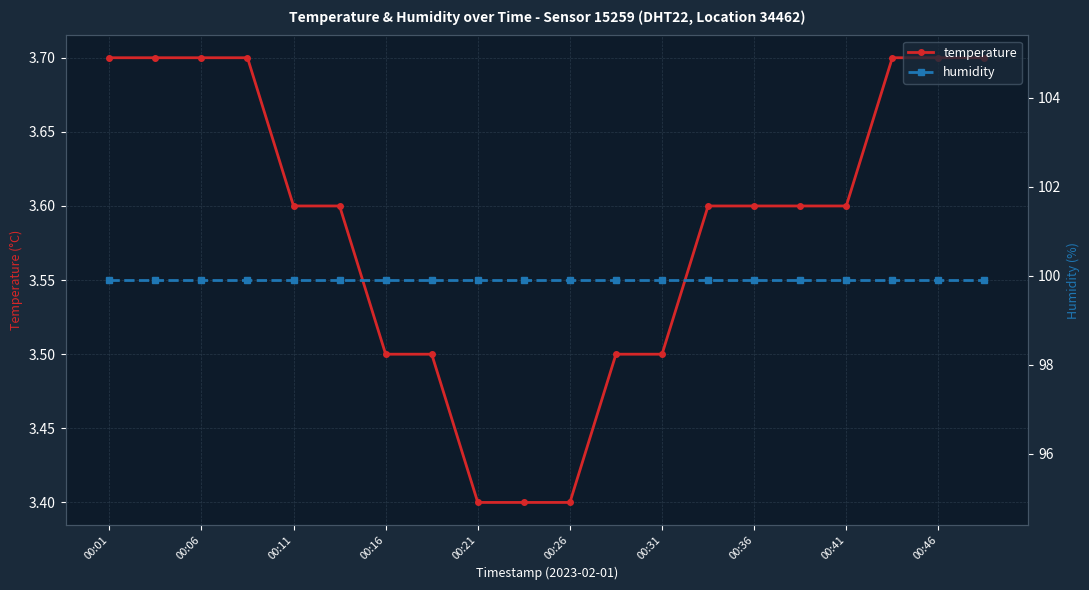

What is the value of the humidity point at the 5th from the left?

99.9